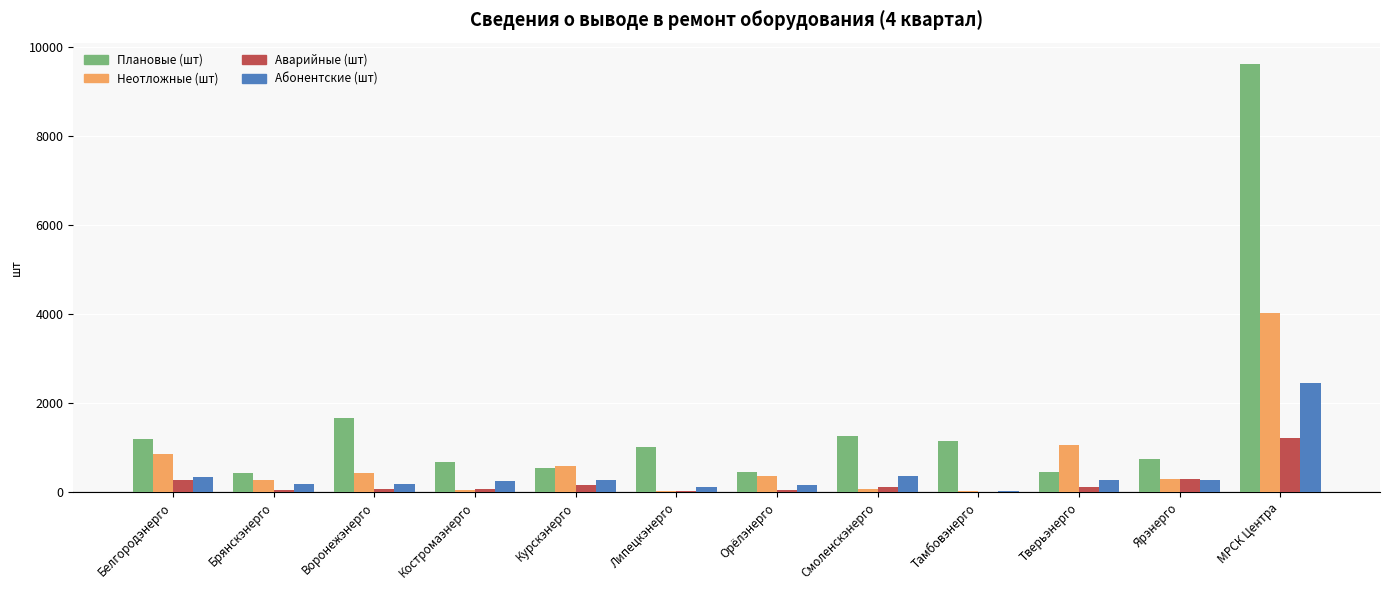

True or false: Неотложные (шт) has a value of 365 at Орёлэнерго.

True